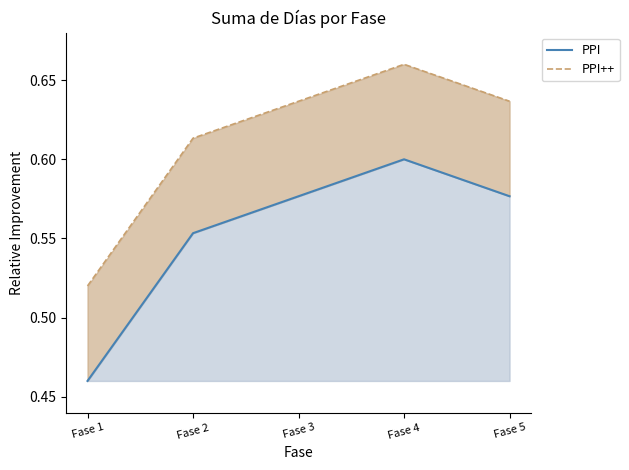

At how many categories does at least one series exceed 0?

5